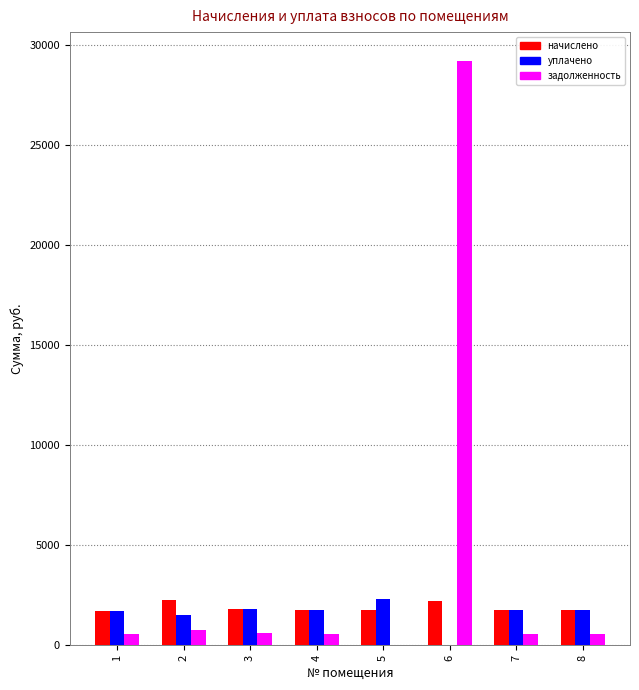

How many groups of bars are there?

8